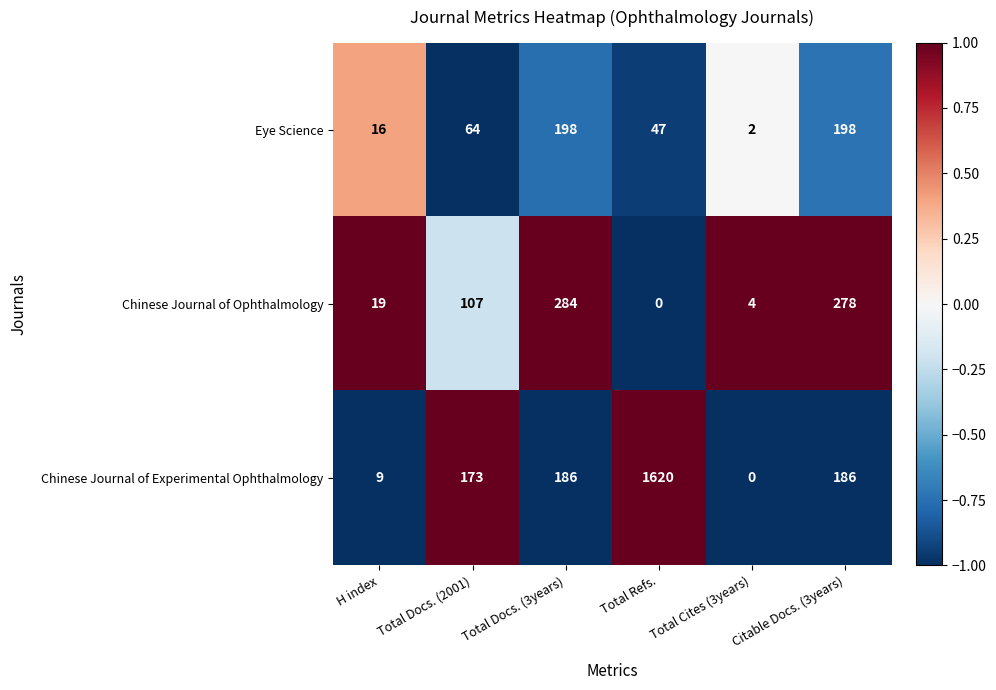

Is it true that Chinese Journal of Experimental Ophthalmology equals 173 at Total Docs. (2001)?

True